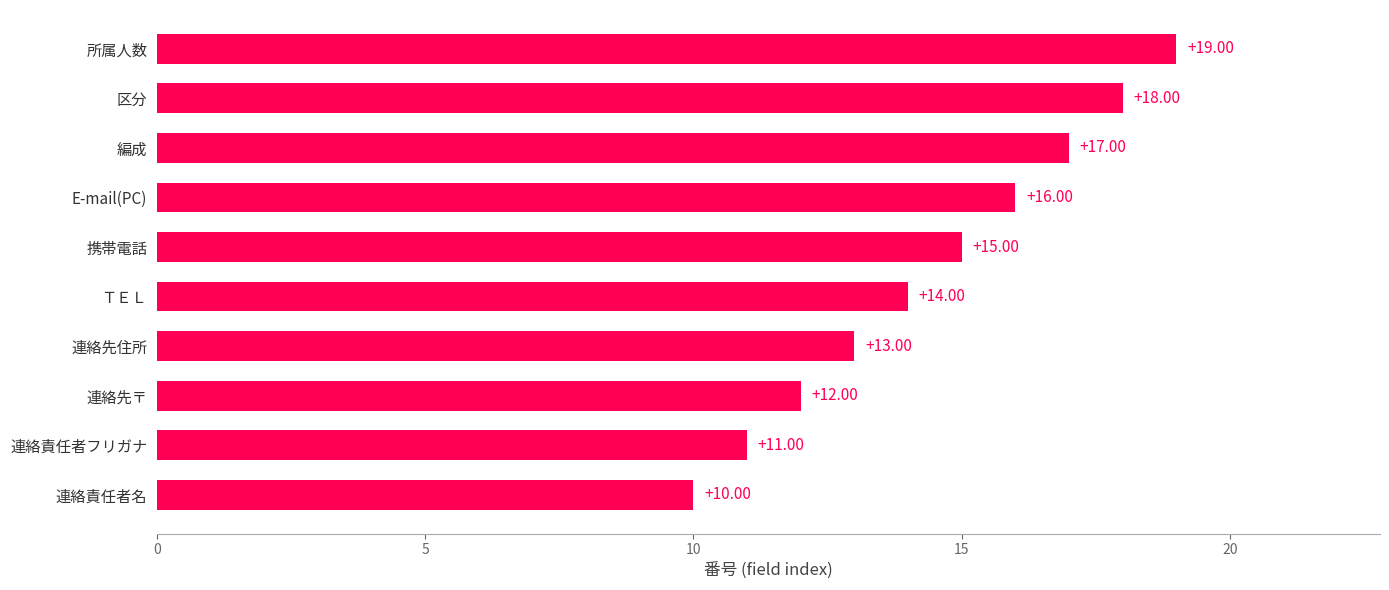

How many data points are less than 15?

5